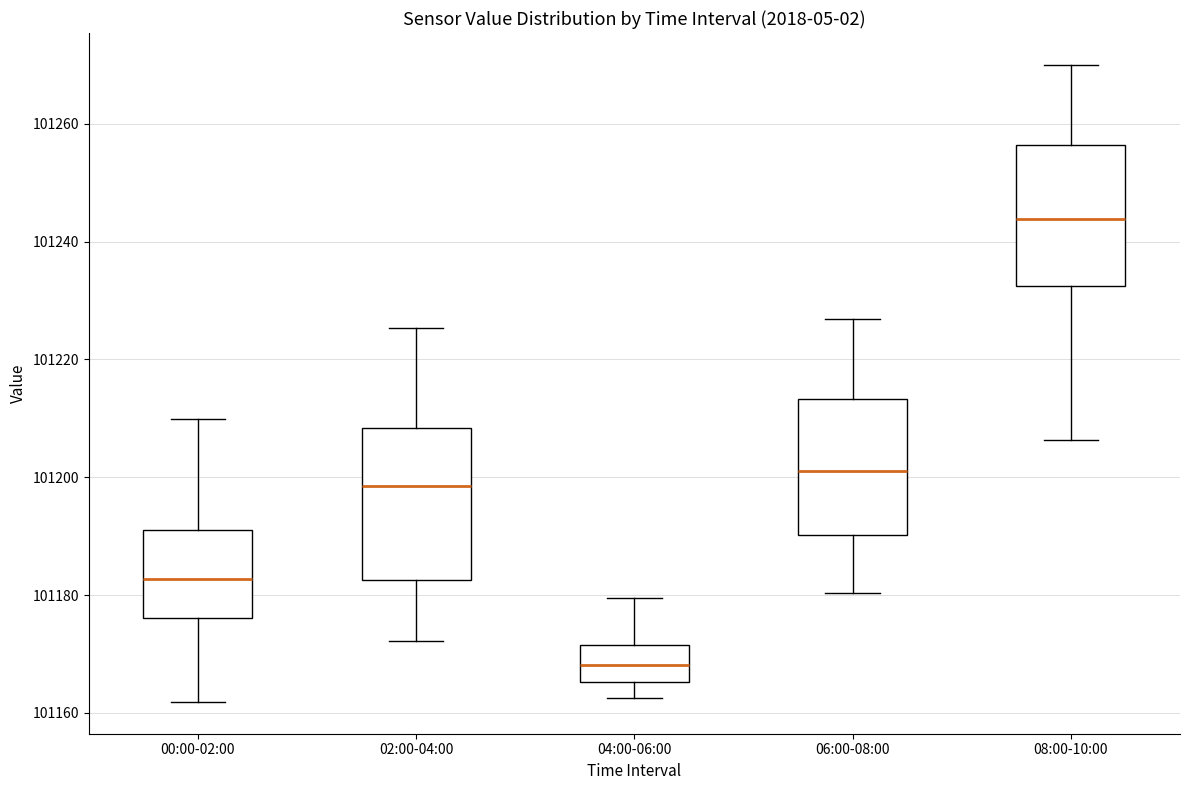

Reading left to right, transcribe this box plot: for each box, give where its median line is, the range the box spans, and where its two whiskers end, as read against the y-axis. The values are not printed on the chart, so give them approximately, as read against the axis.

00:00-02:00: median 101182, box 101176 to 101190, whiskers 101162 to 101210
02:00-04:00: median 101198, box 101182 to 101208, whiskers 101172 to 101226
04:00-06:00: median 101168, box 101166 to 101172, whiskers 101162 to 101180
06:00-08:00: median 101202, box 101190 to 101214, whiskers 101180 to 101226
08:00-10:00: median 101244, box 101232 to 101256, whiskers 101206 to 101270